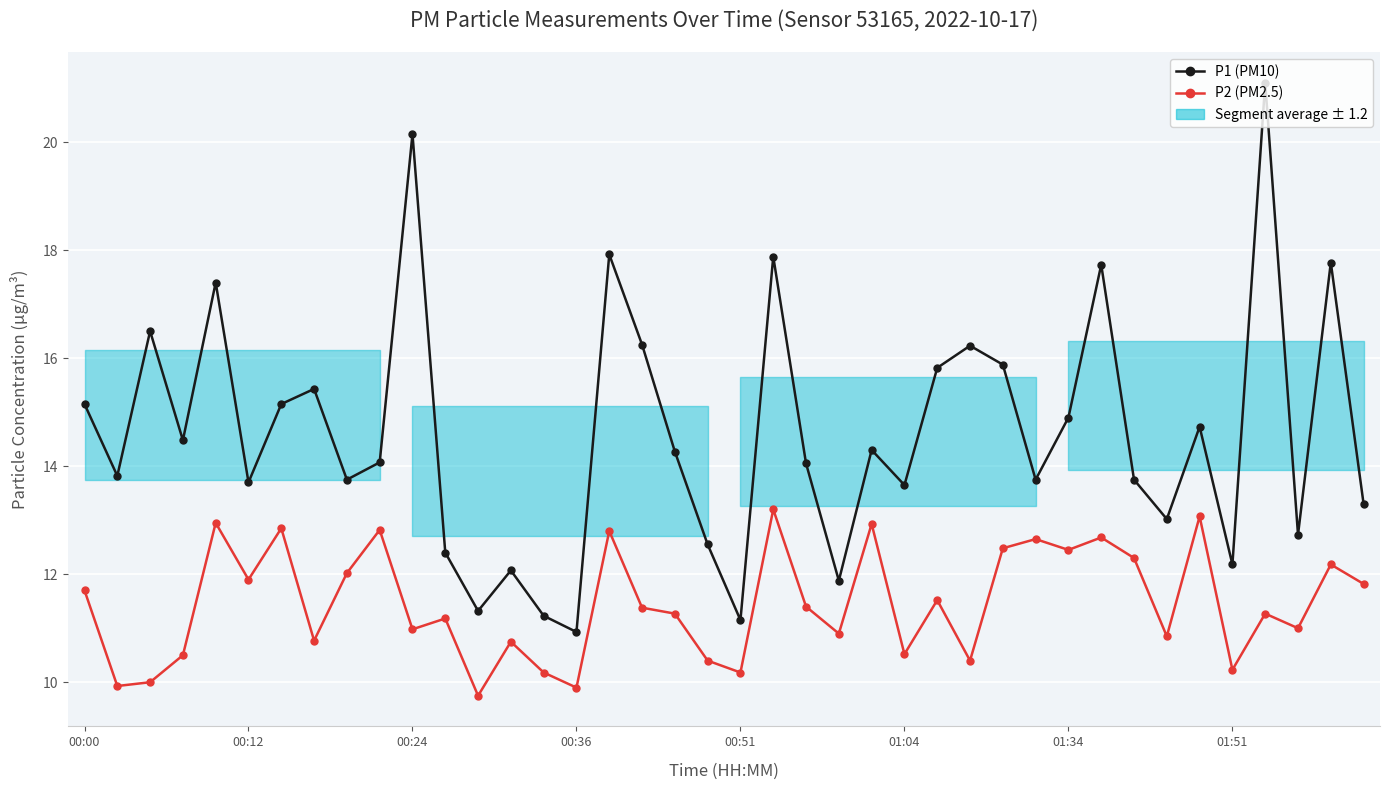

Is the value of P1 (PM10) at 28 greater than the value of P2 (PM2.5) at 37?

Yes